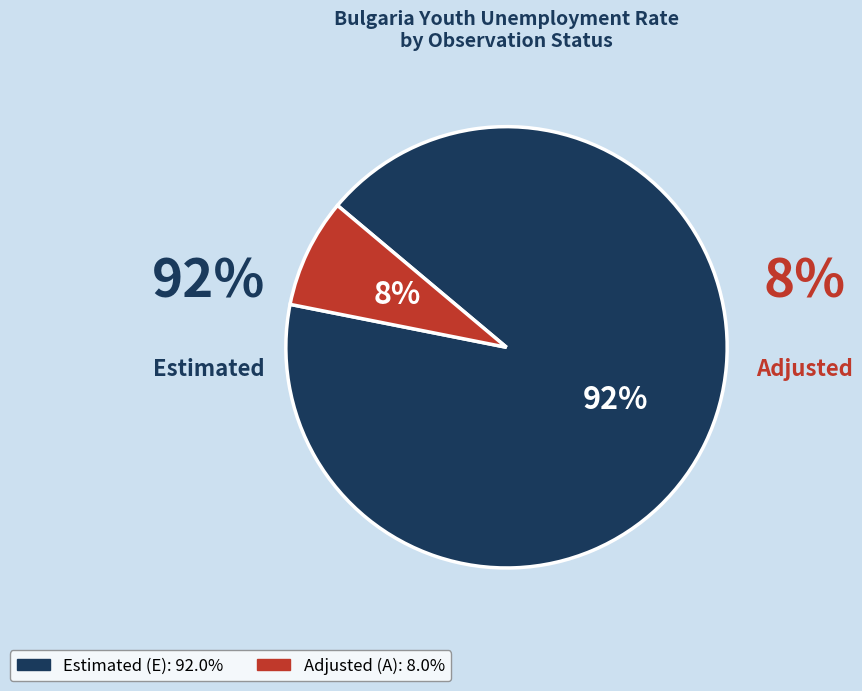

Is there any slice that represents more than half of the pie?

Yes